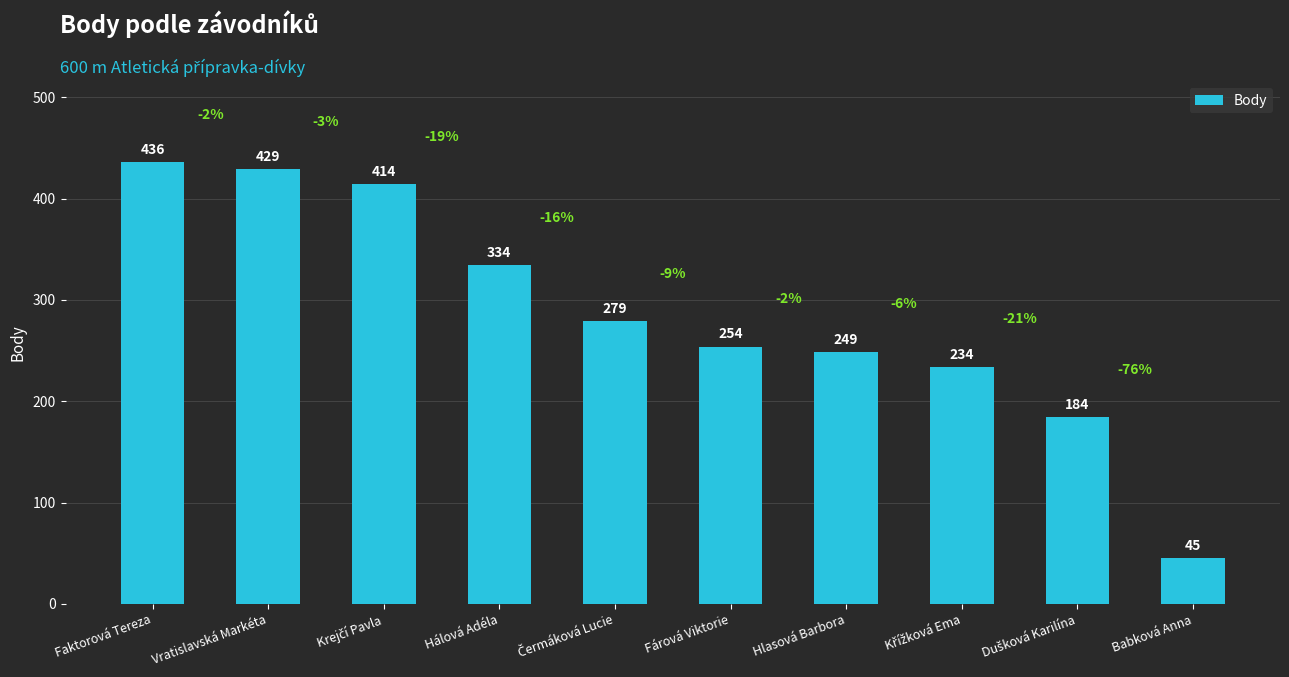

What is the difference between the second highest and minimum values?

384